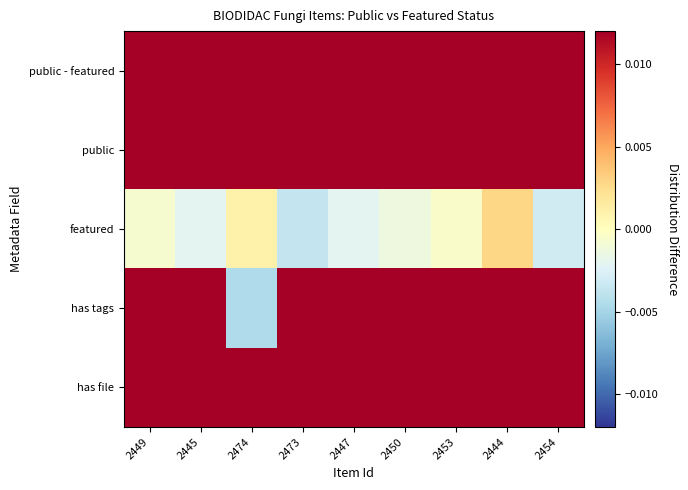

Which series has the largest range (max minus min)?

has tags